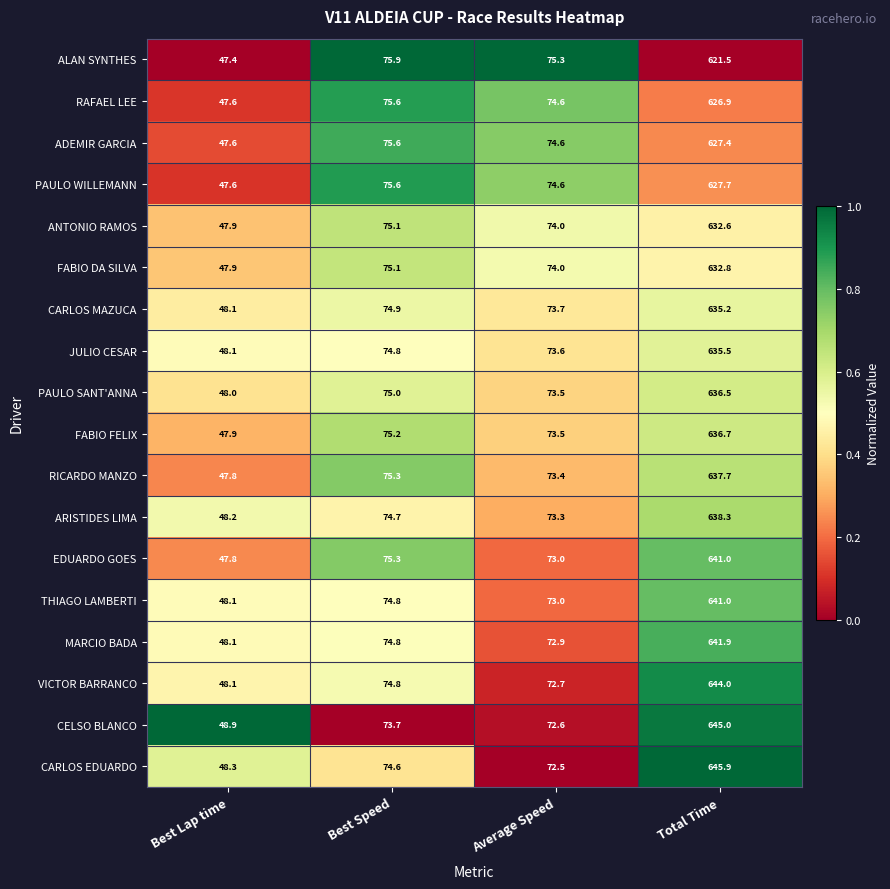

What is the spread (max minus min) of values at Best Lap time?

1.5